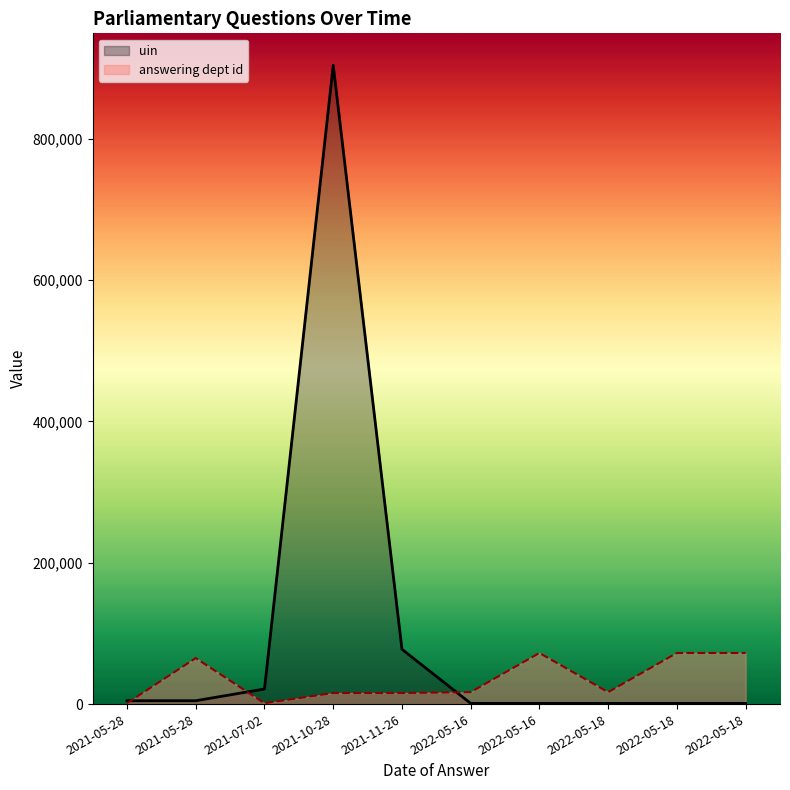

Rank the series by their maximum value, from highest to lowest.

uin, answering dept id